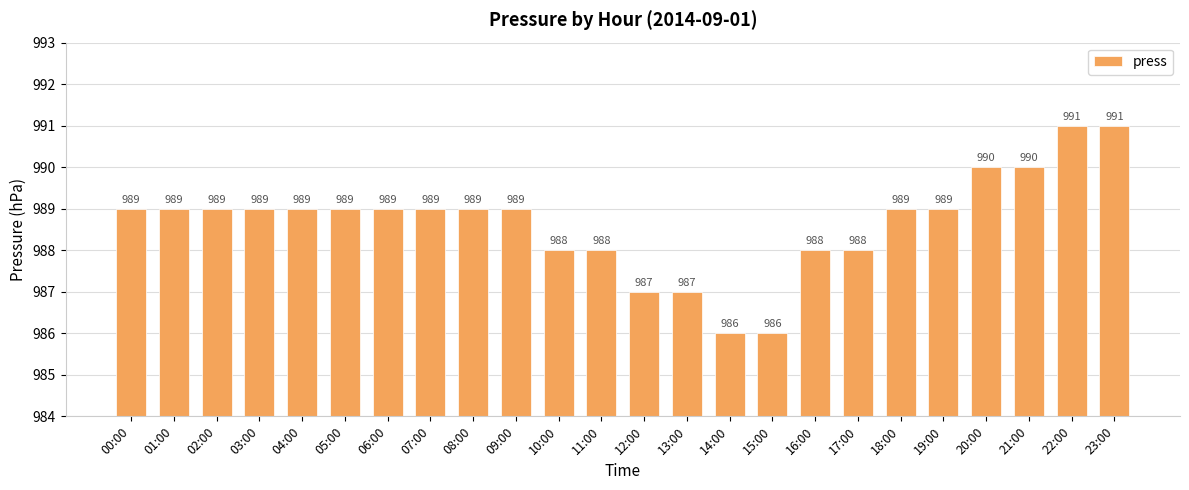

What is the minimum value shown in the chart?

986